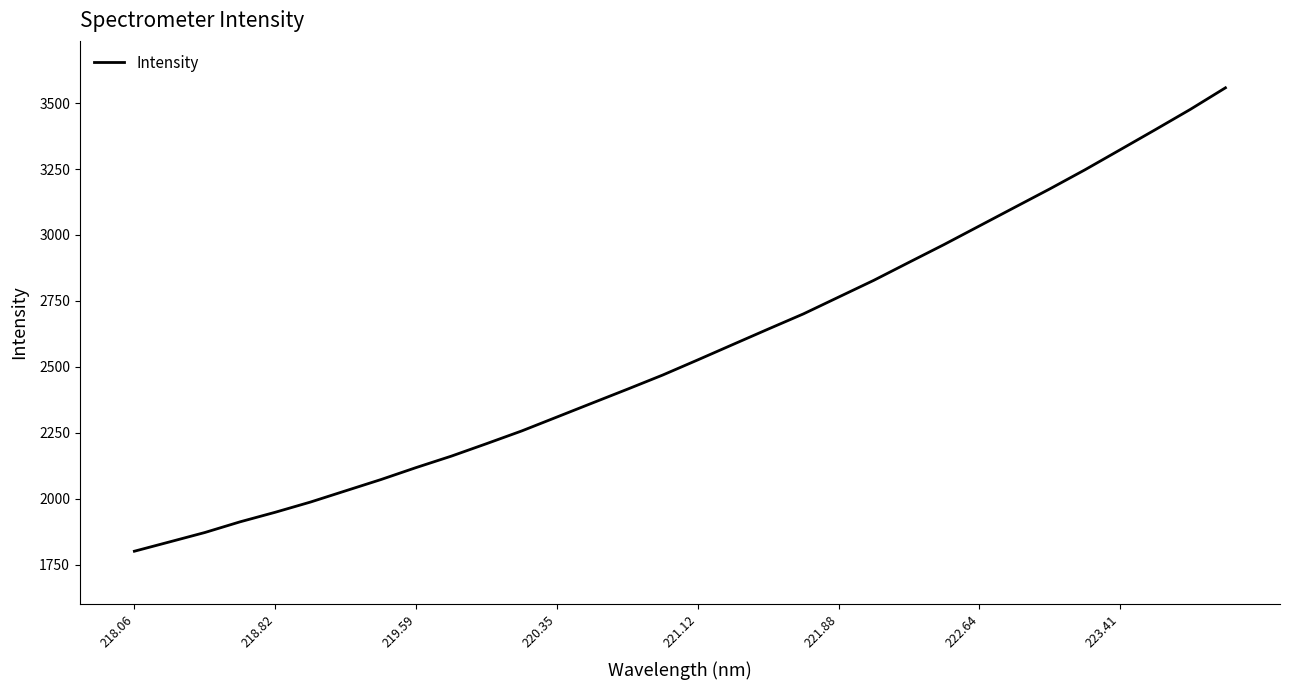

What is the smallest value displayed?

1800.7